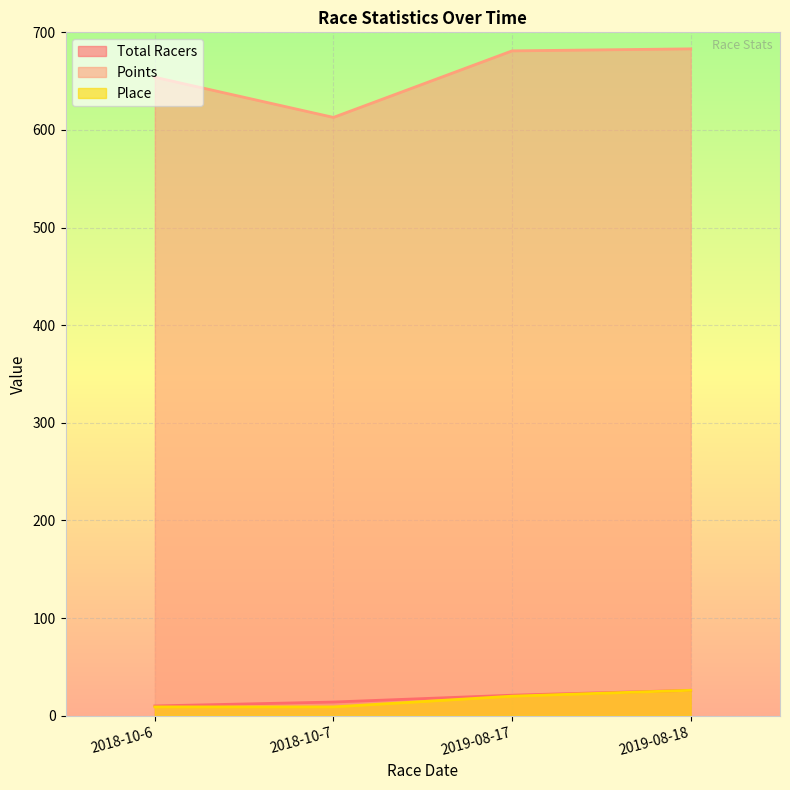

Is the value of Total Racers at 2018-10-6 greater than the value of Points at 2018-10-6?

No